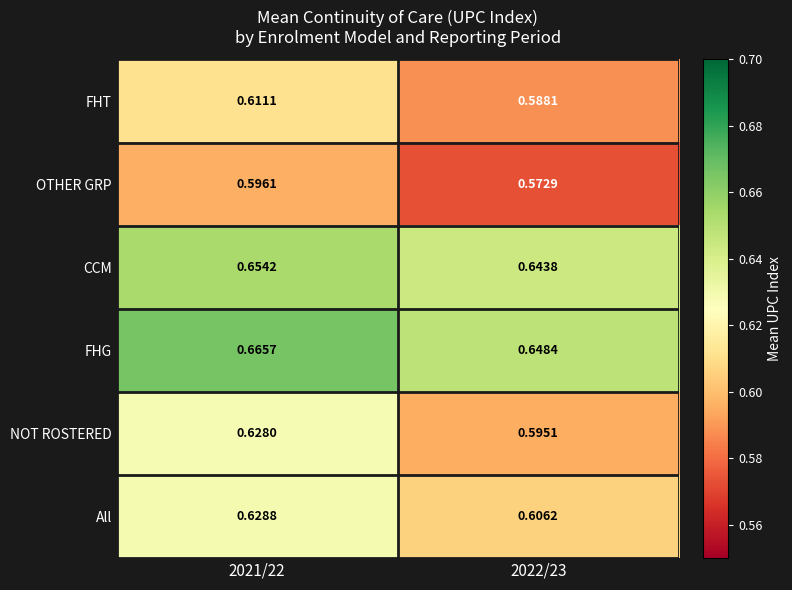

Is the value of CCM at 2021/22 greater than the value of All at 2021/22?

Yes